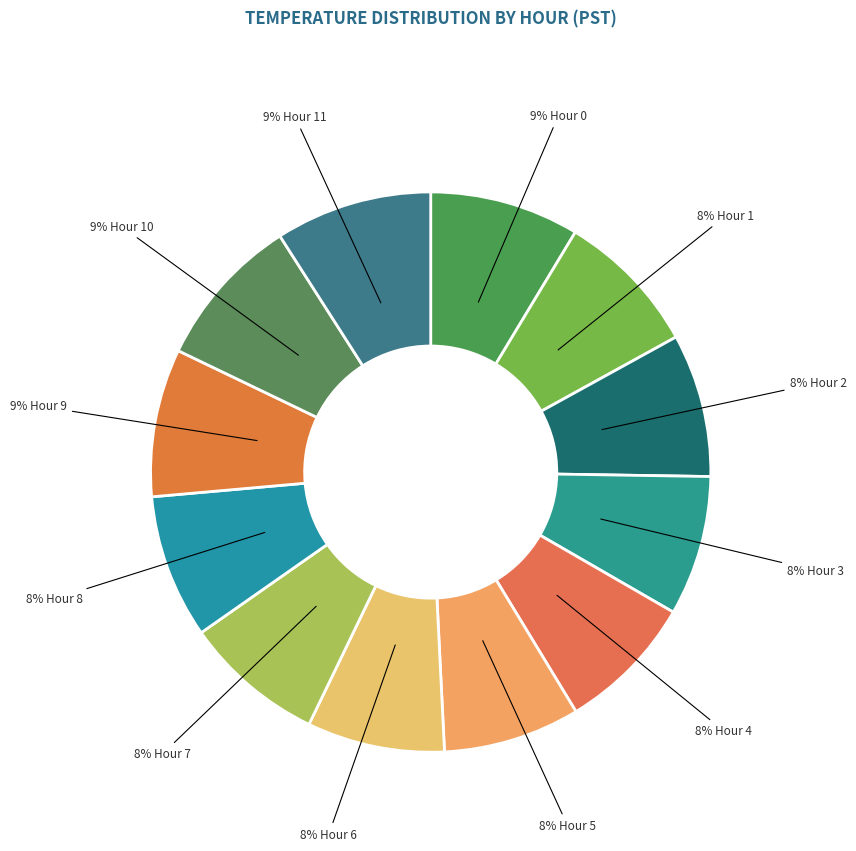

How many segments does this pie chart have?

12